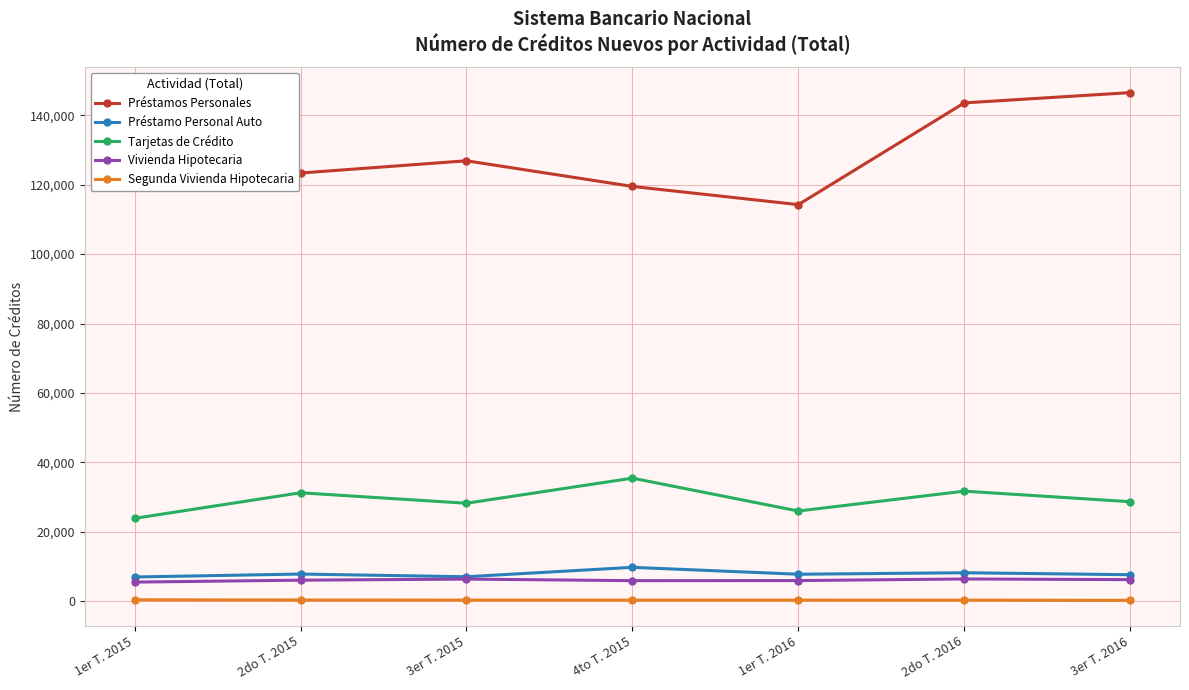

What is the label of the 6th point from the left?

2do T. 2016